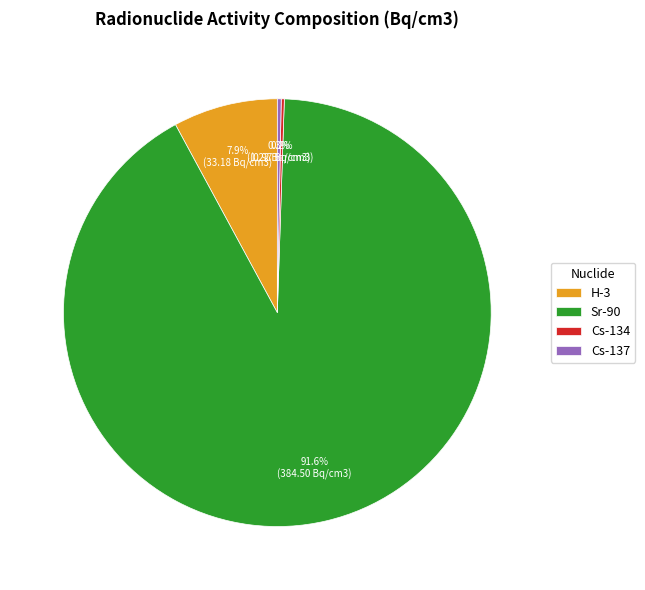

To the nearest percent, what is the average slice percentage?

25%